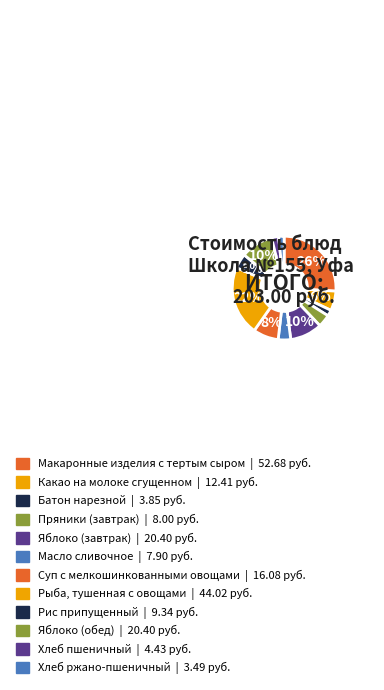

Rank the categories by value from highest to lowest.

Макаронные изделия с тертым сыром, Рыба, тушенная с овощами, Яблоко (завтрак), Яблоко (обед), Суп с мелкошинкованными овощами, Какао на молоке сгущенном, Рис припущенный, Пряники (завтрак), Масло сливочное, Хлеб пшеничный, Батон нарезной, Хлеб ржано-пшеничный